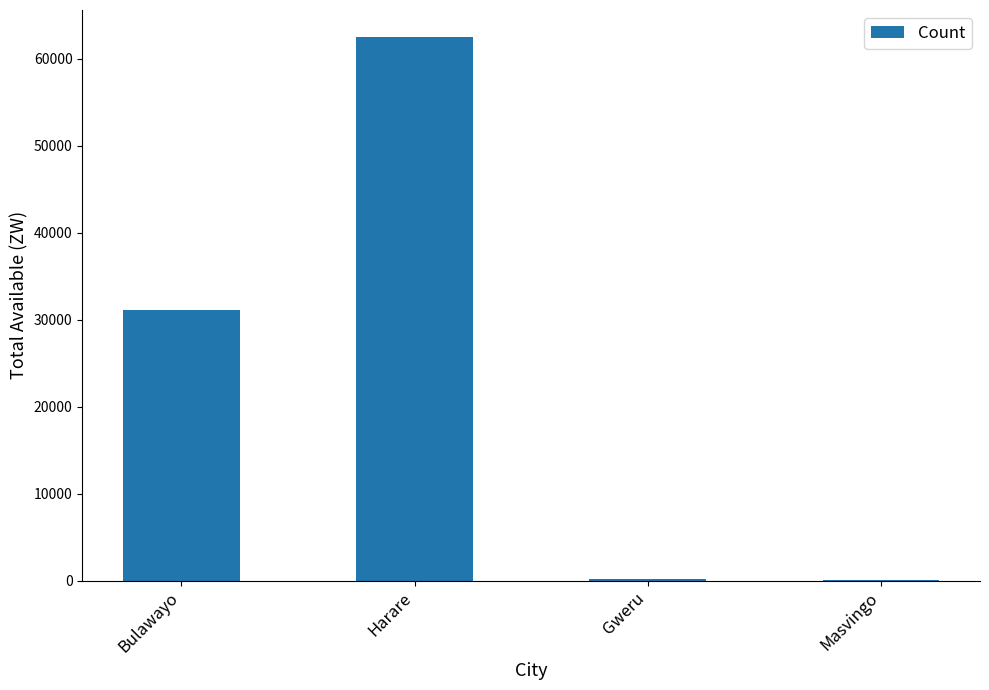

The chart shows a value of 62490.4 at Harare. True or false?

True